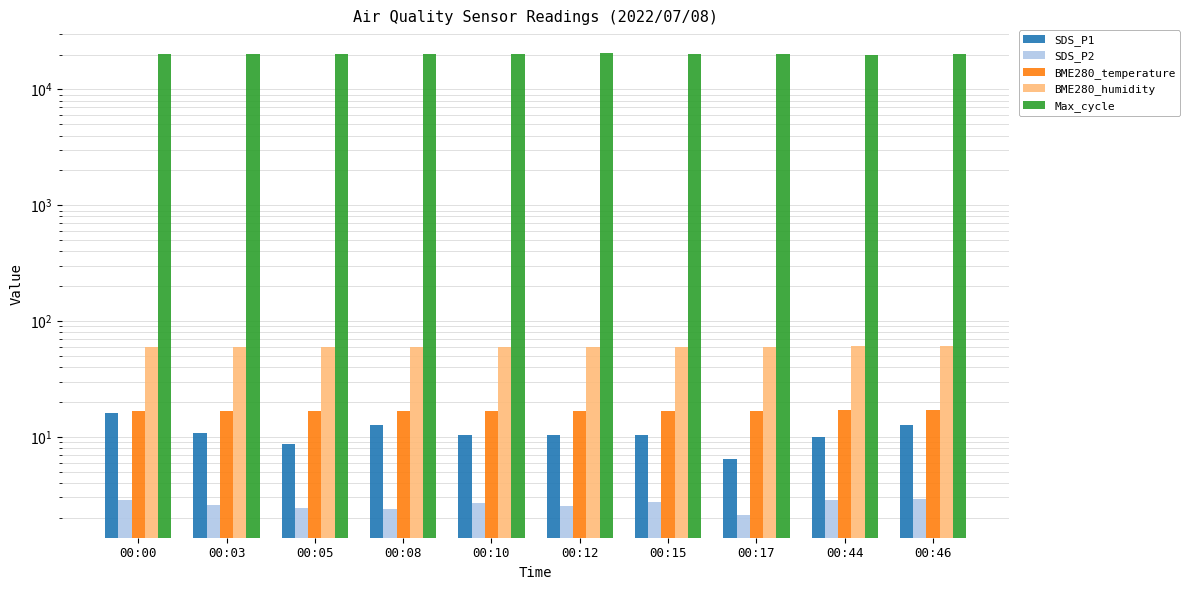

What is the greatest value displayed?

20471.0